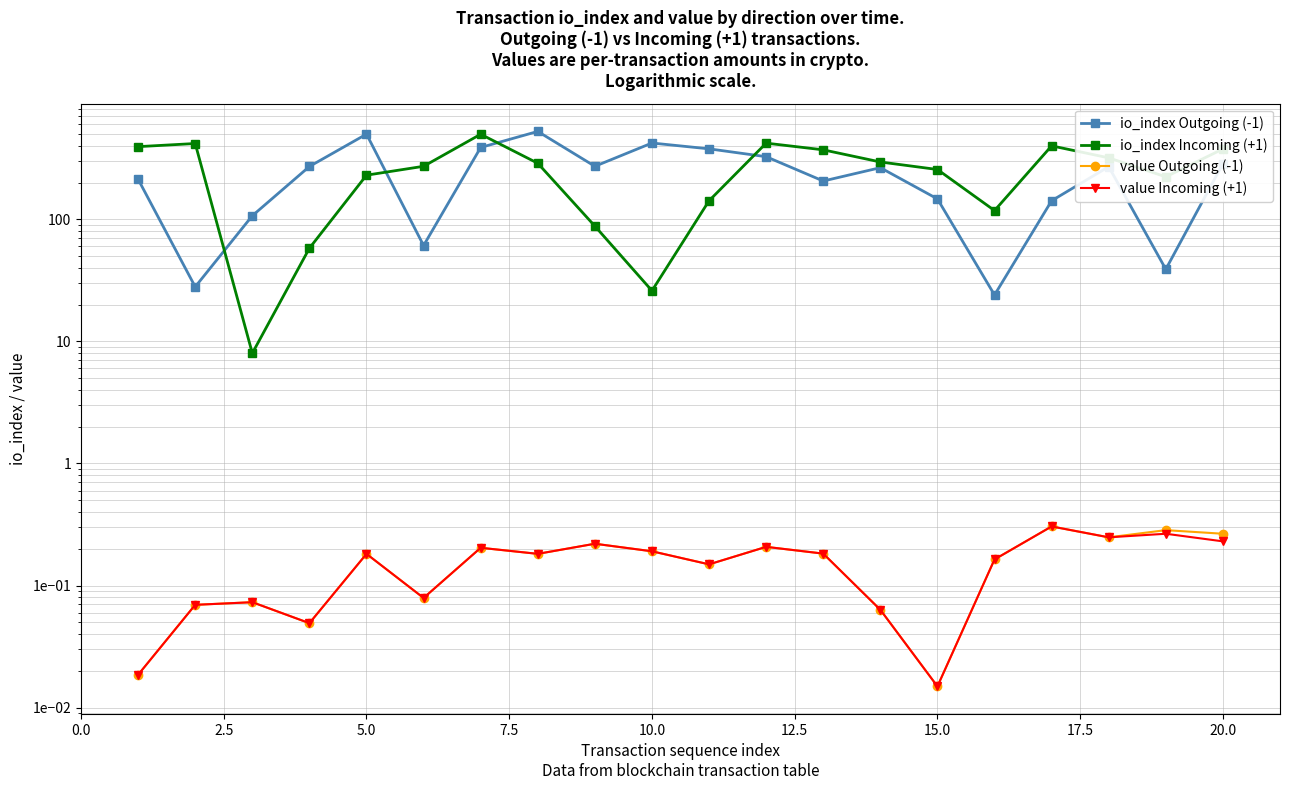

What are all the series names shown in the legend?

io_index Outgoing (-1), io_index Incoming (+1), value Outgoing (-1), value Incoming (+1)